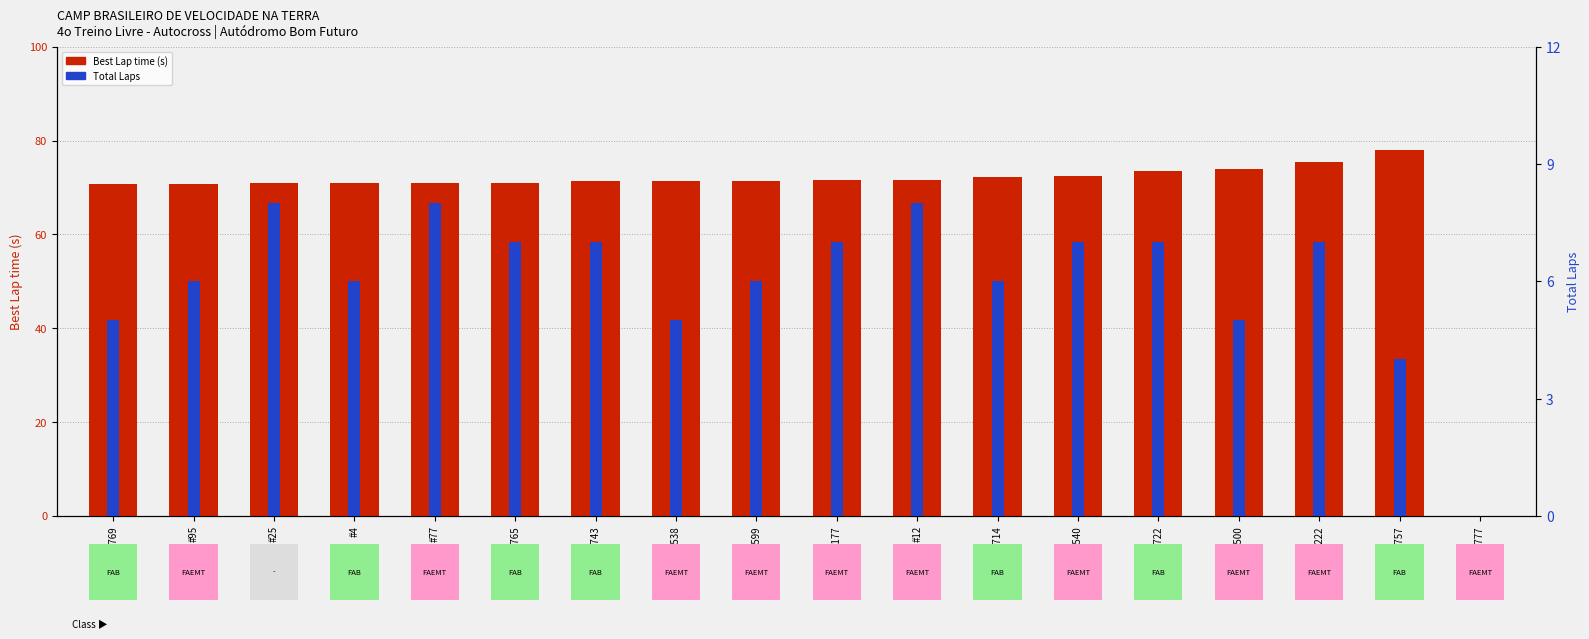

At #25, list the series in order from smallest to largest.

Total Laps, Best Lap time